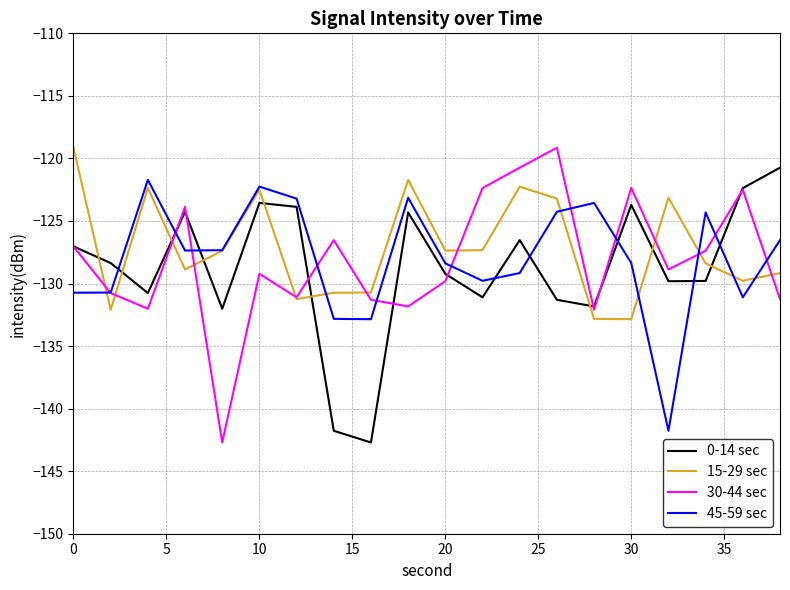

What is the maximum value for 0-14 sec?

-120.7